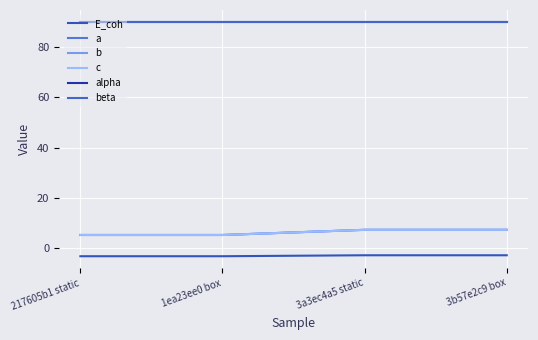

In b, how many points are lower than both neighbors (excluding endpoints)?

1